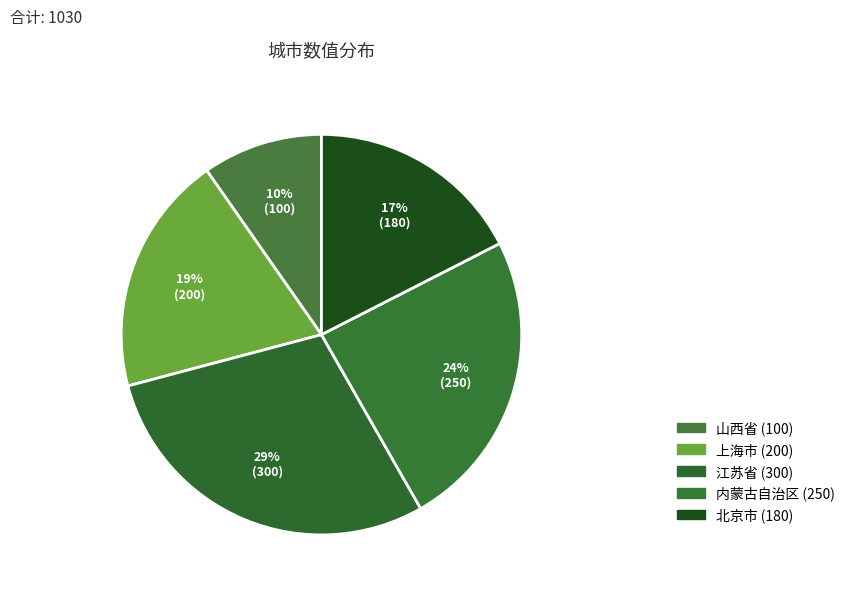

How many slices are in this pie chart?

5